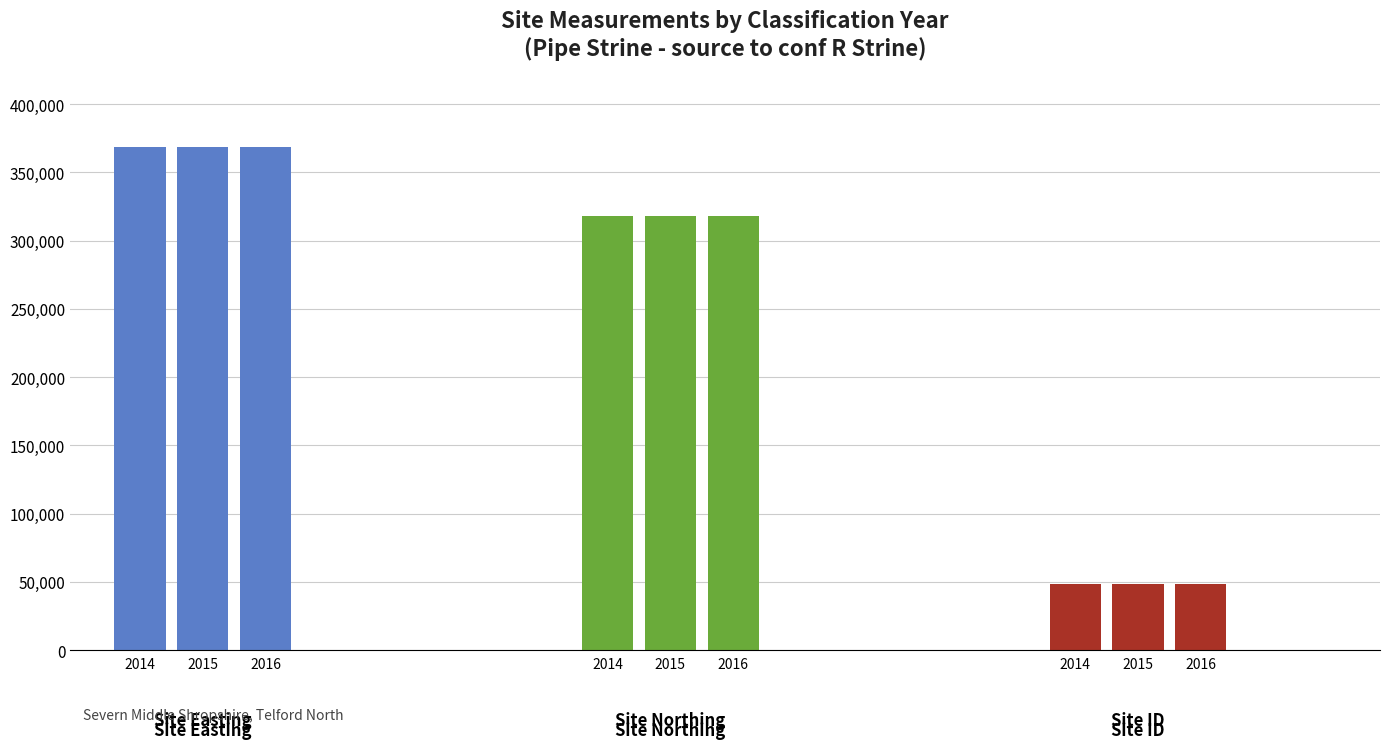

At which category is the sum across all series the highest?

2014